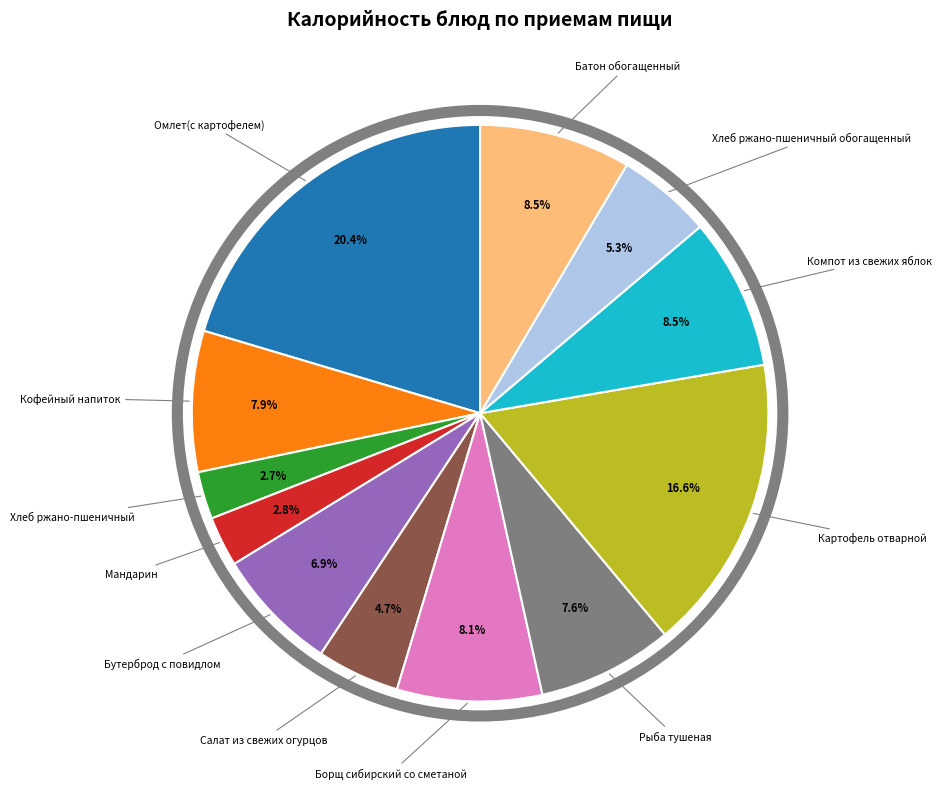

To the nearest percent, what is the average slice percentage?

8%